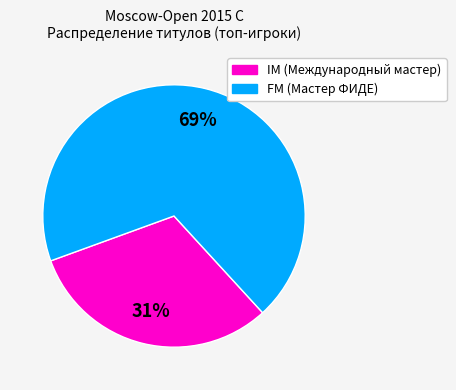

Is there a majority slice in this chart?

Yes